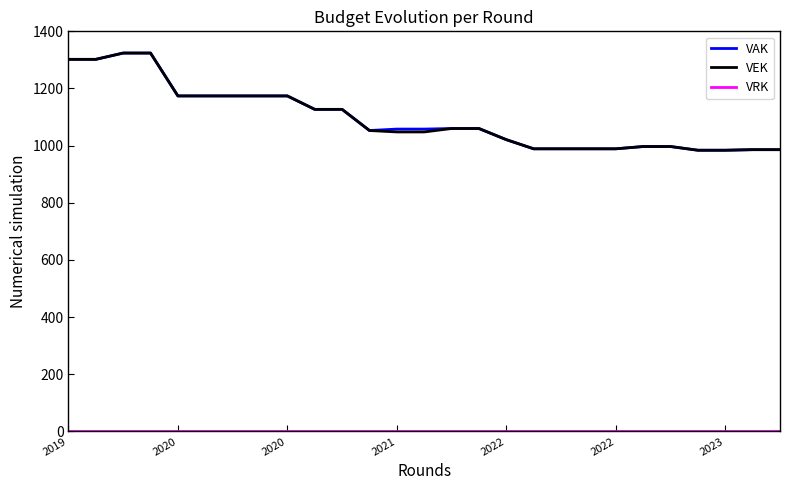

What is the maximum value for VEK?

1324